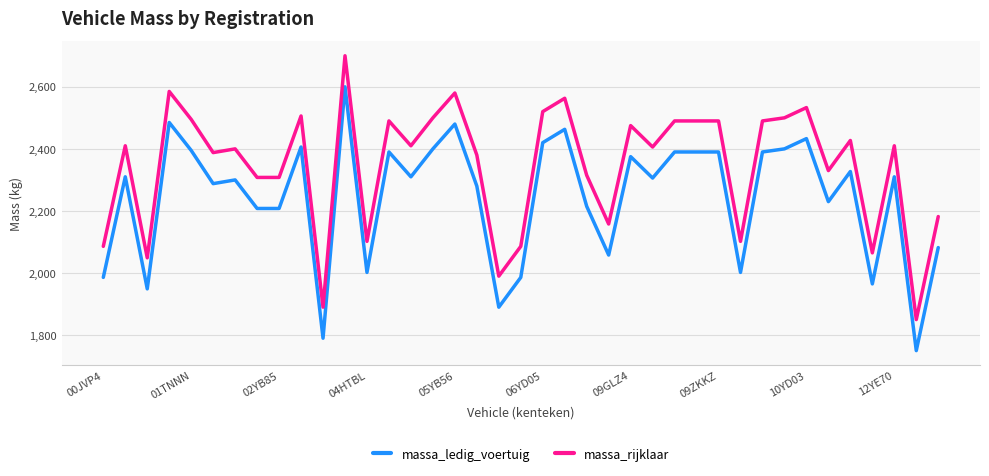

What is the maximum value for massa_rijklaar?

2700